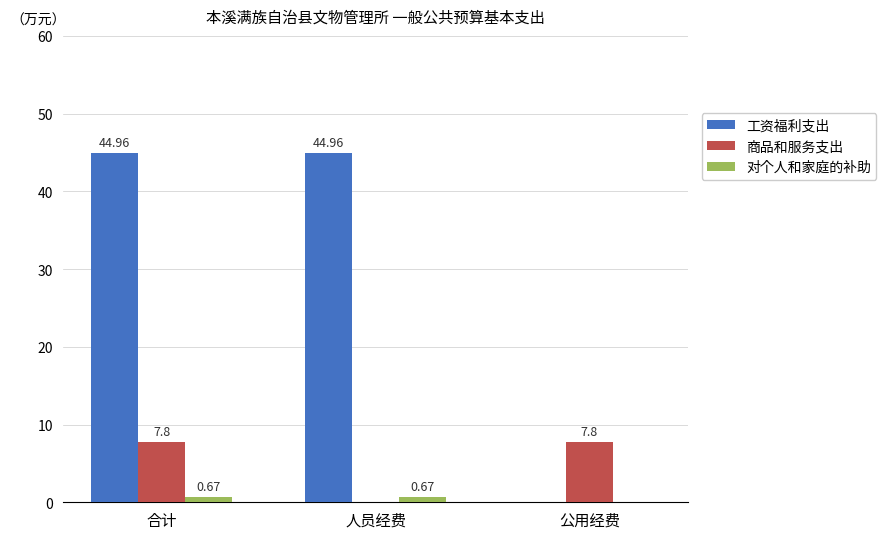

Is the value of 对个人和家庭的补助 at 合计 greater than the value of 商品和服务支出 at 公用经费?

No